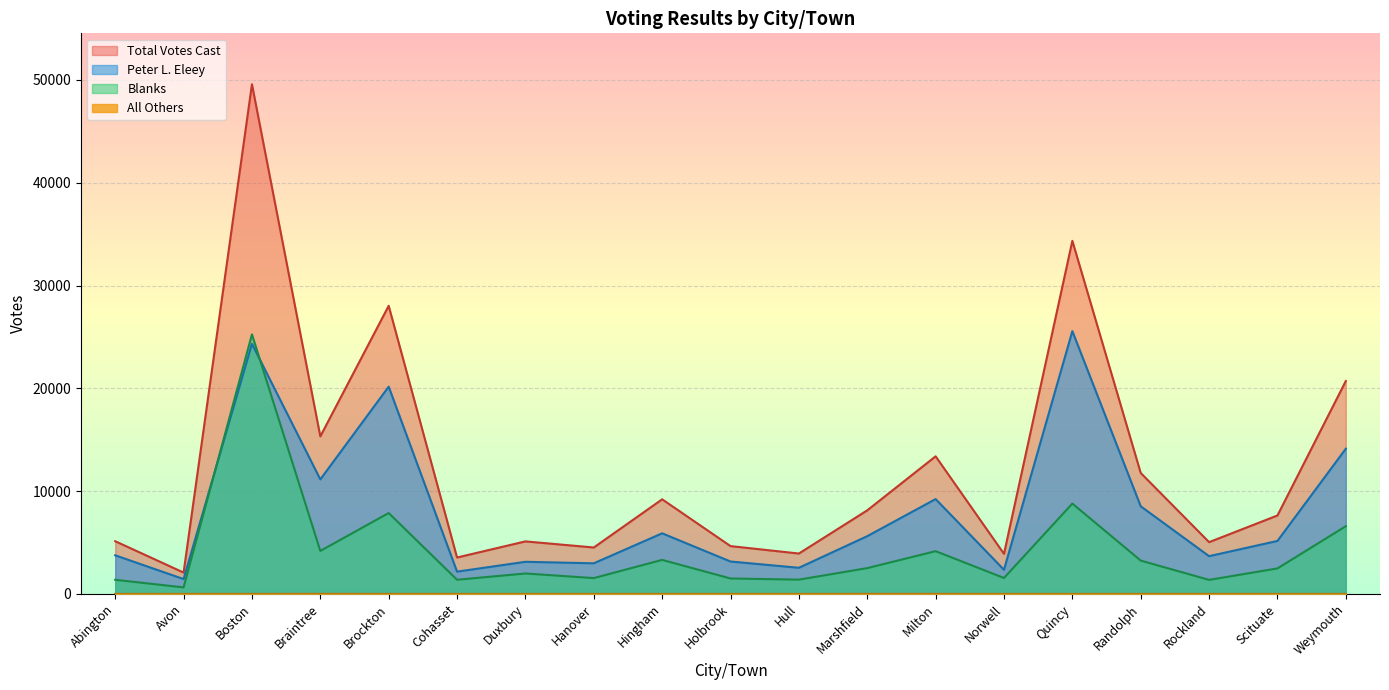

Is the value of All Others at Hingham greater than the value of Total Votes Cast at Weymouth?

No